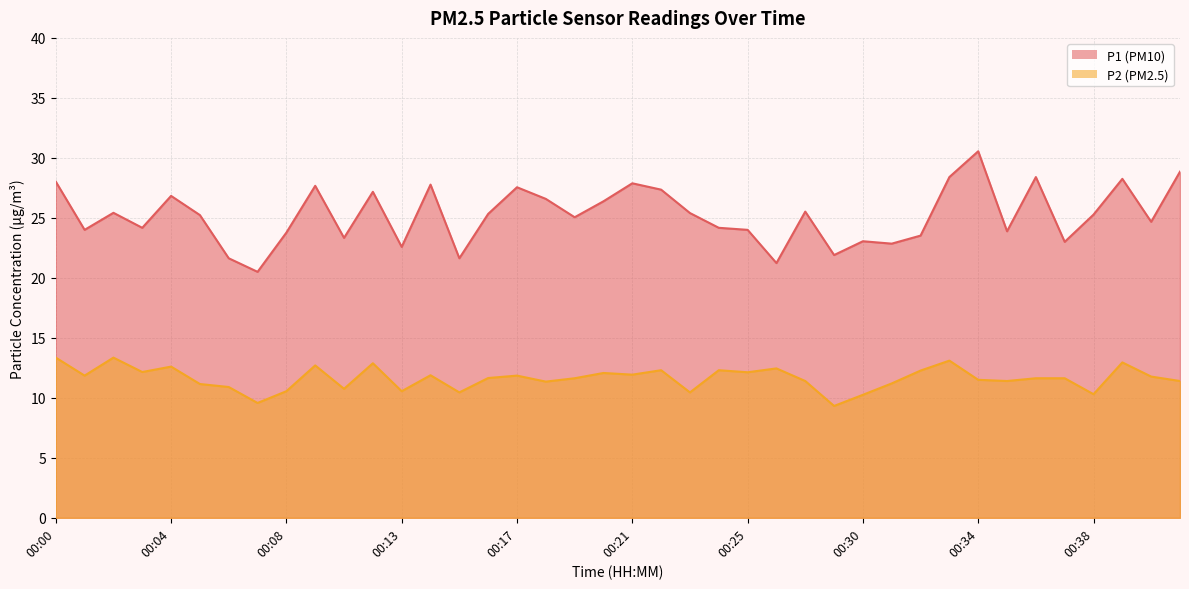

What is the highest value of the P1 series?

30.6